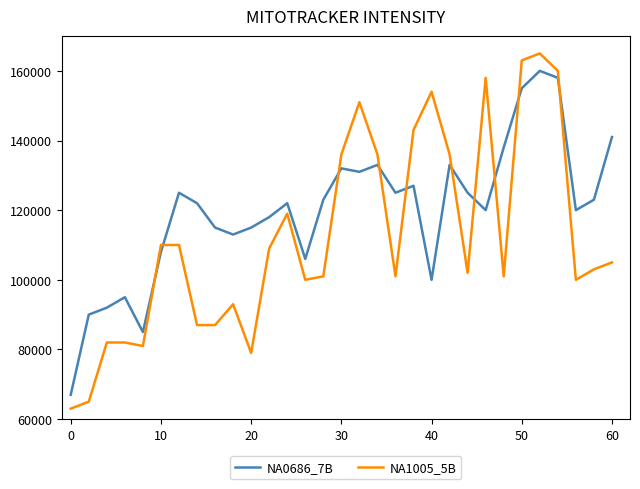

Reading left to right, what are all the values shown in this chart?

NA0686_7B: 67000	90000	92000	95000	85000	108000	125000	122000	115000	113000	115000	118000	122000	106000	123000	132000	131000	133000	125000	127000	100000	133000	125000	120000	138000	155000	160000	158000	120000	123000	141000
NA1005_5B: 63000	65000	82000	82000	81000	110000	110000	87000	87000	93000	79000	109000	119000	100000	101000	136000	151000	136000	101000	143000	154000	136000	102000	158000	101000	163000	165000	160000	100000	103000	105000